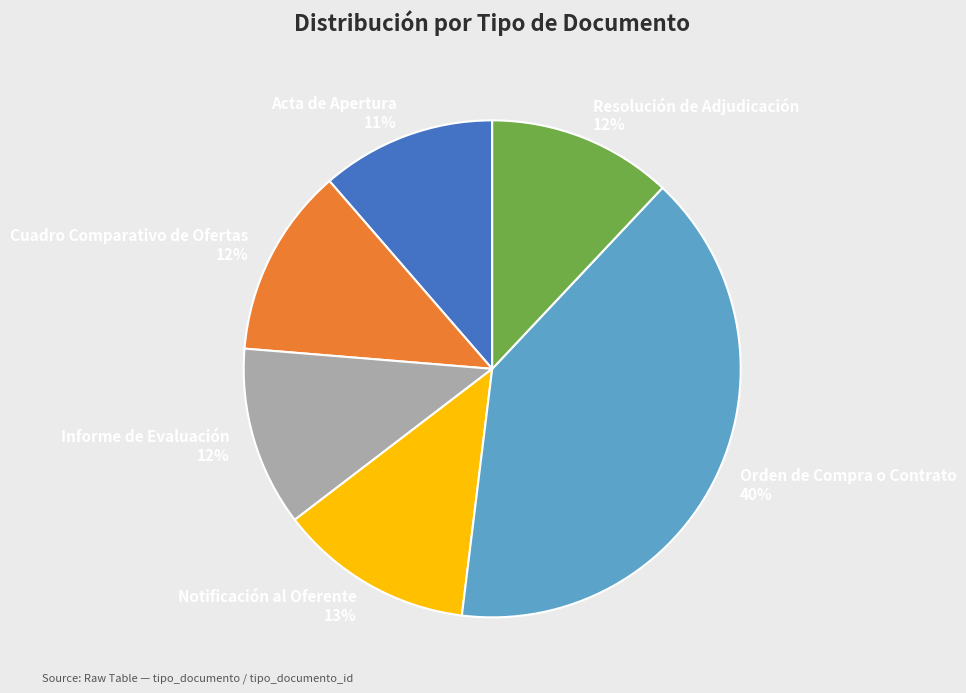

Approximately how many times larger is the value at Resolución de Adjudicación 12% compared to Informe de Evaluación 12%?

1.0